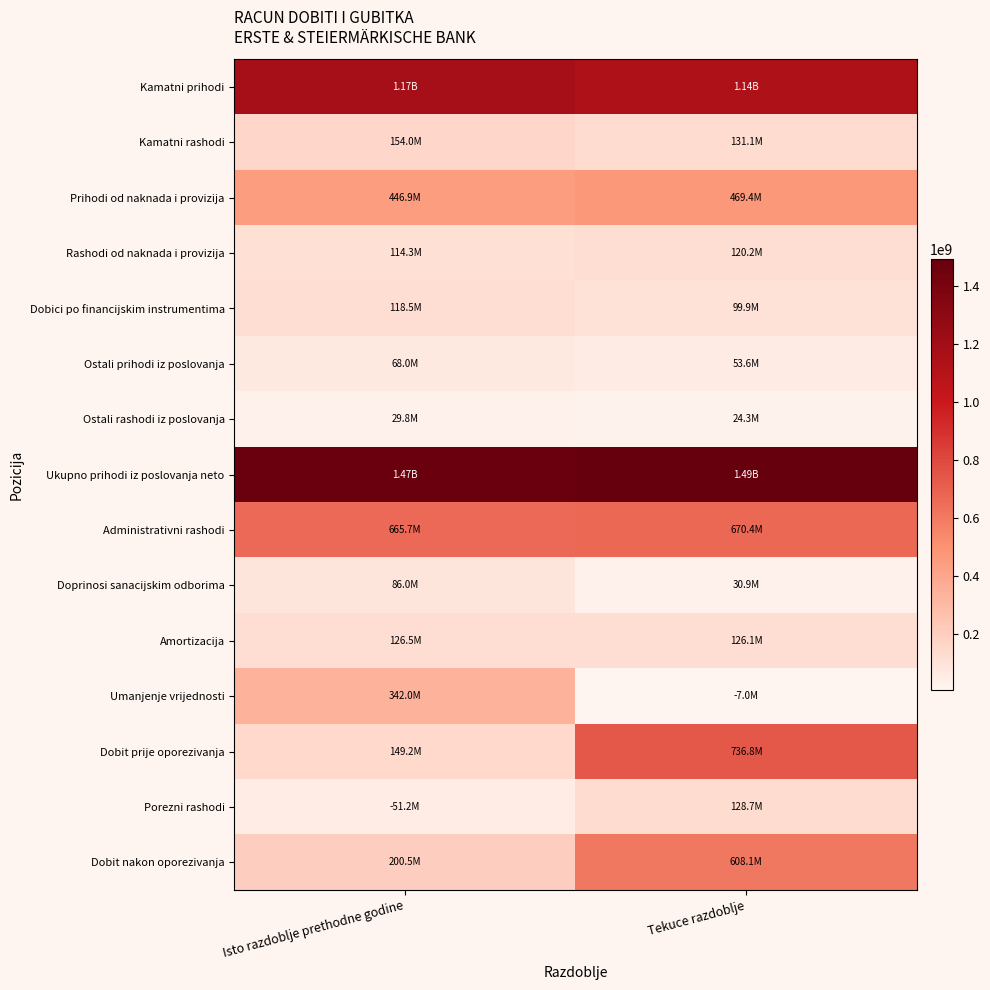

Reading right to left, transcribe all the data shown in this chart.

Kamatni prihodi: Tekuce razdoblje=1137179709	Isto razdoblje prethodne godine=1174652750
Kamatni rashodi: Tekuce razdoblje=131070627	Isto razdoblje prethodne godine=153985845
Prihodi od naknada i provizija: Tekuce razdoblje=469421292	Isto razdoblje prethodne godine=446871921
Rashodi od naknada i provizija: Tekuce razdoblje=120203835	Isto razdoblje prethodne godine=114346787
Dobici po financijskim instrumentima: Tekuce razdoblje=99868671	Isto razdoblje prethodne godine=118455477
Ostali prihodi iz poslovanja: Tekuce razdoblje=53621915	Isto razdoblje prethodne godine=67970853
Ostali rashodi iz poslovanja: Tekuce razdoblje=24280704	Isto razdoblje prethodne godine=29800174
Ukupno prihodi iz poslovanja neto: Tekuce razdoblje=1491264123	Isto razdoblje prethodne godine=1470479379
Administrativni rashodi: Tekuce razdoblje=670373825	Isto razdoblje prethodne godine=665711218
Doprinosi sanacijskim odborima: Tekuce razdoblje=30931716	Isto razdoblje prethodne godine=85959052
Amortizacija: Tekuce razdoblje=126126709	Isto razdoblje prethodne godine=126455399
Umanjenje vrijednosti: Tekuce razdoblje=6970785	Isto razdoblje prethodne godine=342041547
Dobit prije oporezivanja: Tekuce razdoblje=736829262	Isto razdoblje prethodne godine=149242561
Porezni rashodi: Tekuce razdoblje=128730389	Isto razdoblje prethodne godine=51219931
Dobit nakon oporezivanja: Tekuce razdoblje=608098873	Isto razdoblje prethodne godine=200462492